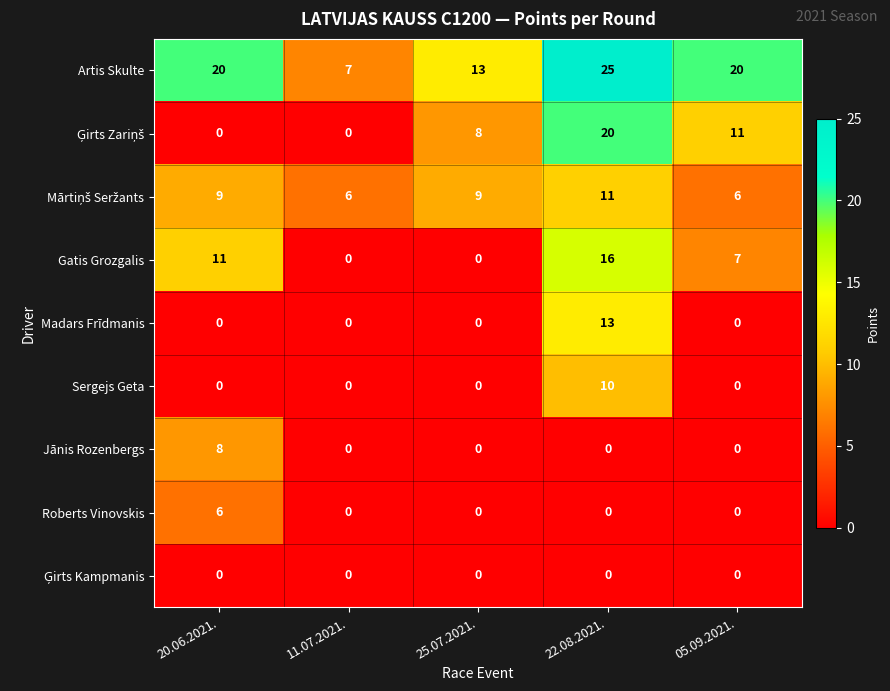

What is the highest value of the Jānis Rozenbergs series?

8